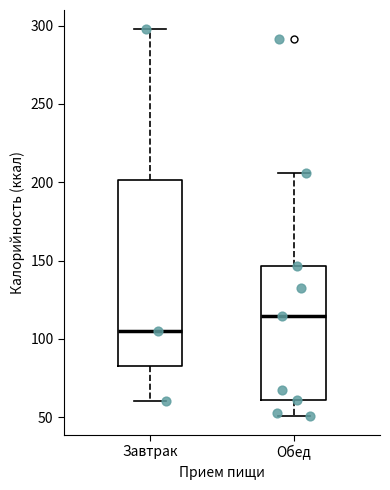

Where is the lower edge of the box for Обед on the y-axis? The values are not printed on the chart, so give them approximately, as read against the axis.

60